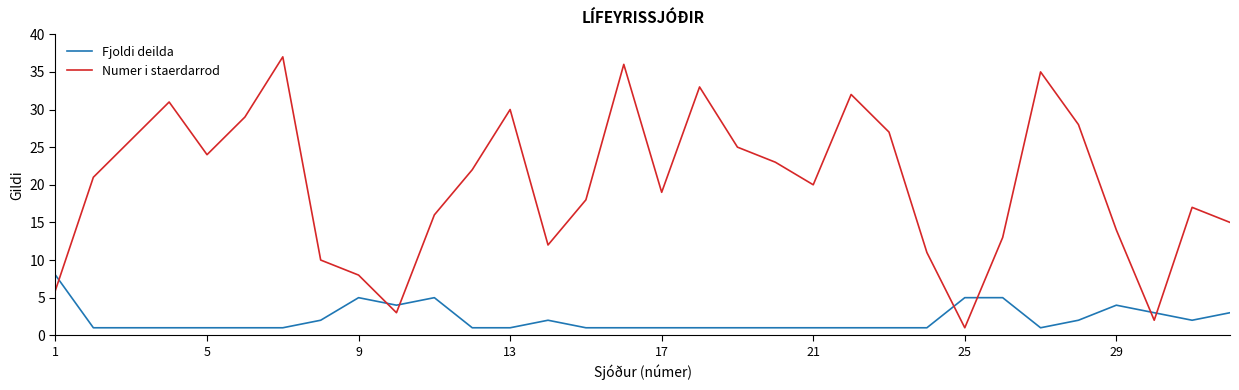

List the series in order of their peak value, lowest first.

Fjoldi deilda, Numer i staerdarrod